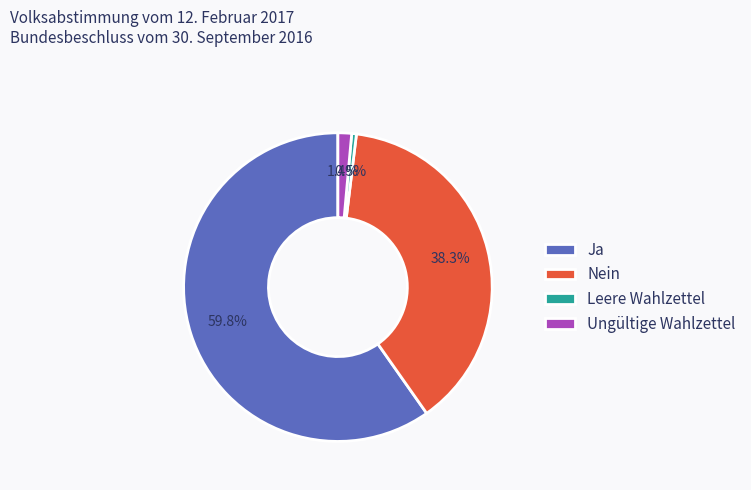

Which category has the biggest portion of the pie?

Ja